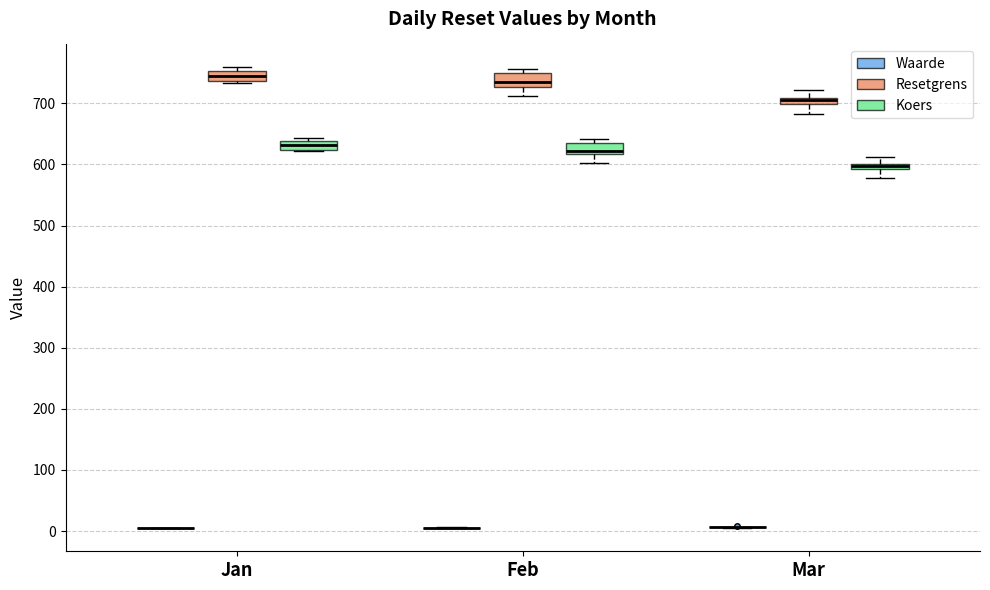

Where does the upper whisker of the box for Mar (Resetgrens) end on the y-axis? The values are not printed on the chart, so give them approximately, as read against the axis.

720